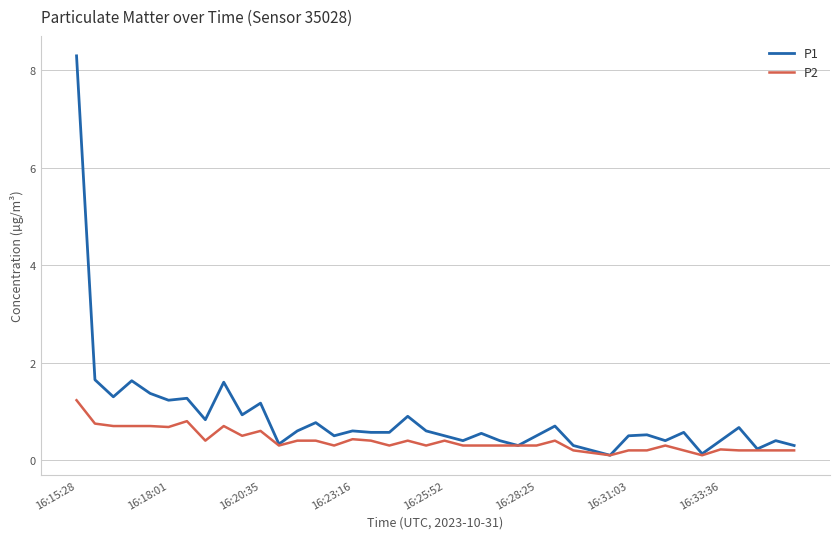

Which series has the largest total across all categories?

P1